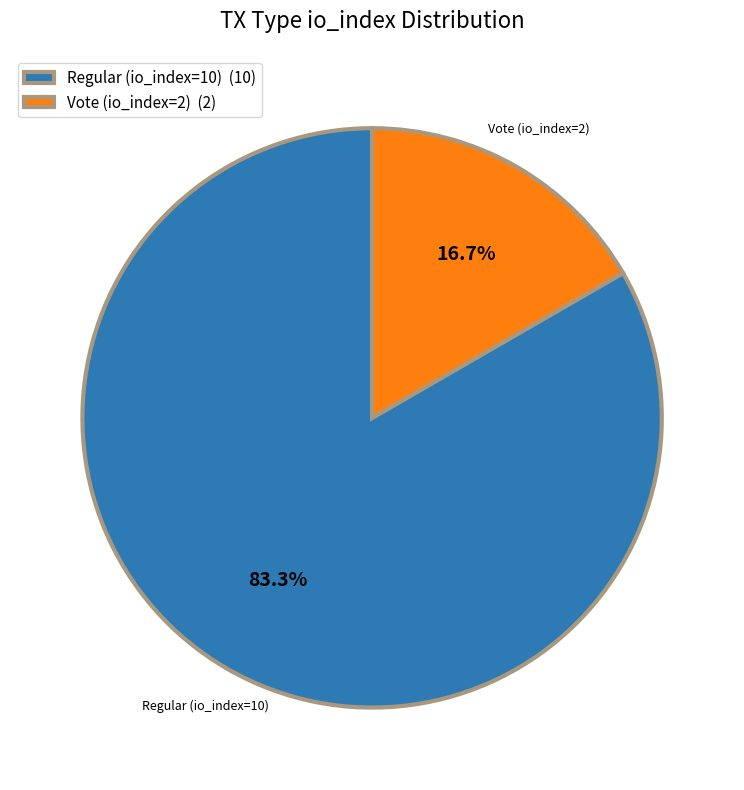

Count the number of slices in the pie.

2